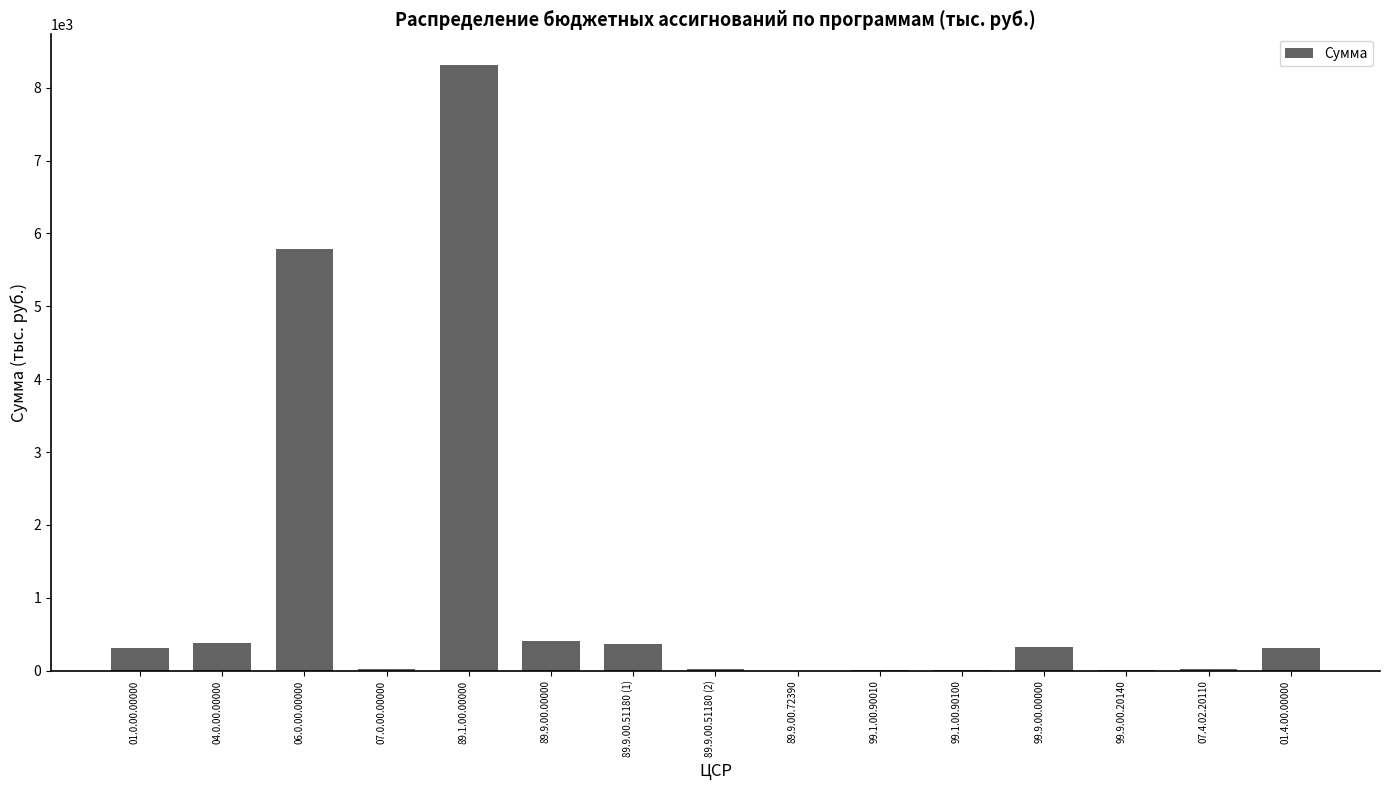

The chart shows a value of 321.1 at 99.9.00.00000. True or false?

True